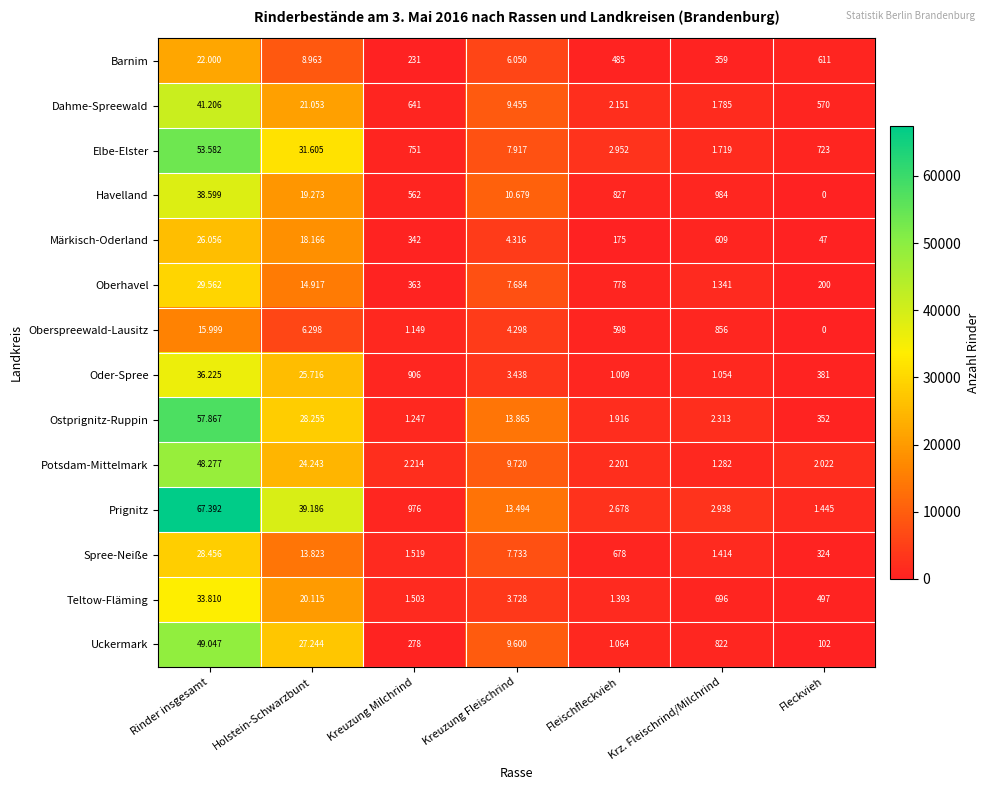

Which series changed the most between Kreuzung Fleischrind and Fleckvieh?

Ostprignitz-Ruppin